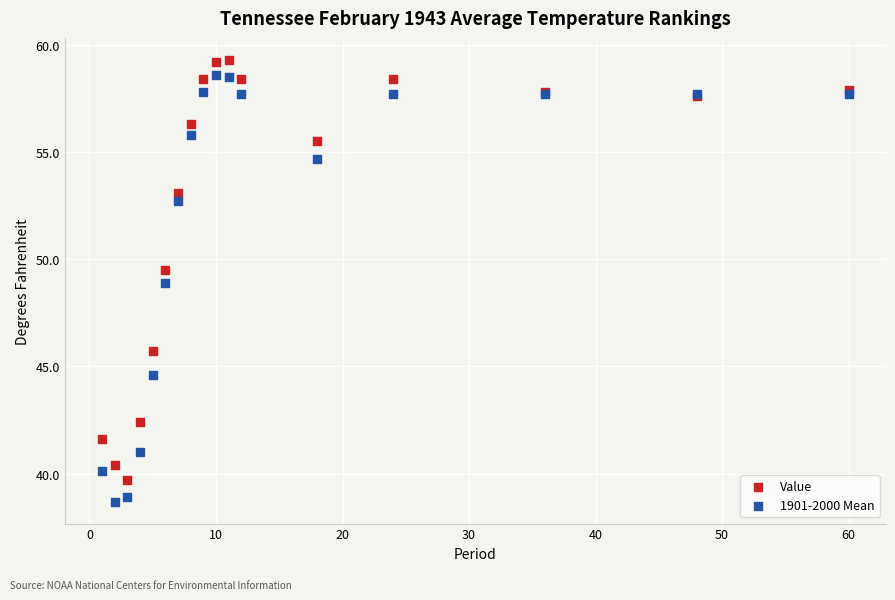

What is the X range (max minus min) for the scatter plot?

59.0